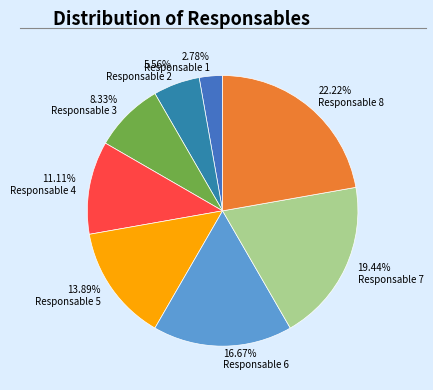

Rank the categories by value from lowest to highest.

Responsable 1, Responsable 2, Responsable 3, Responsable 4, Responsable 5, Responsable 6, Responsable 7, Responsable 8